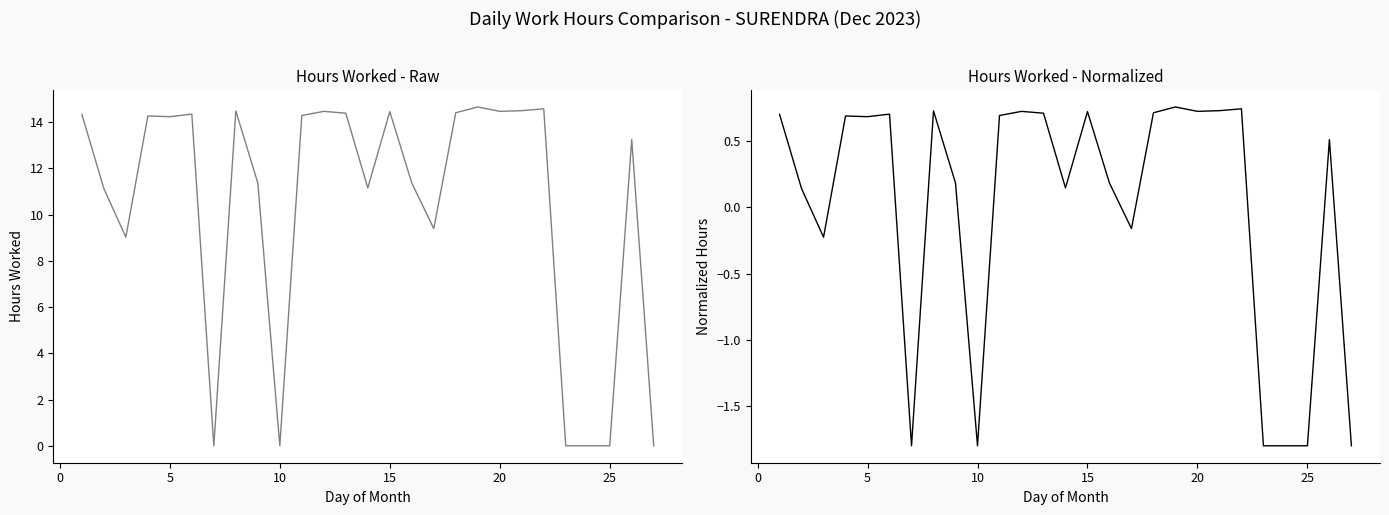

Does the chart have visible grid lines?

No